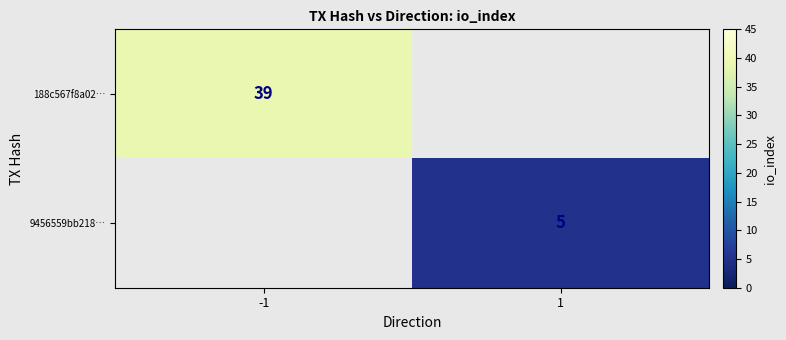

How many series are shown in this chart?

2